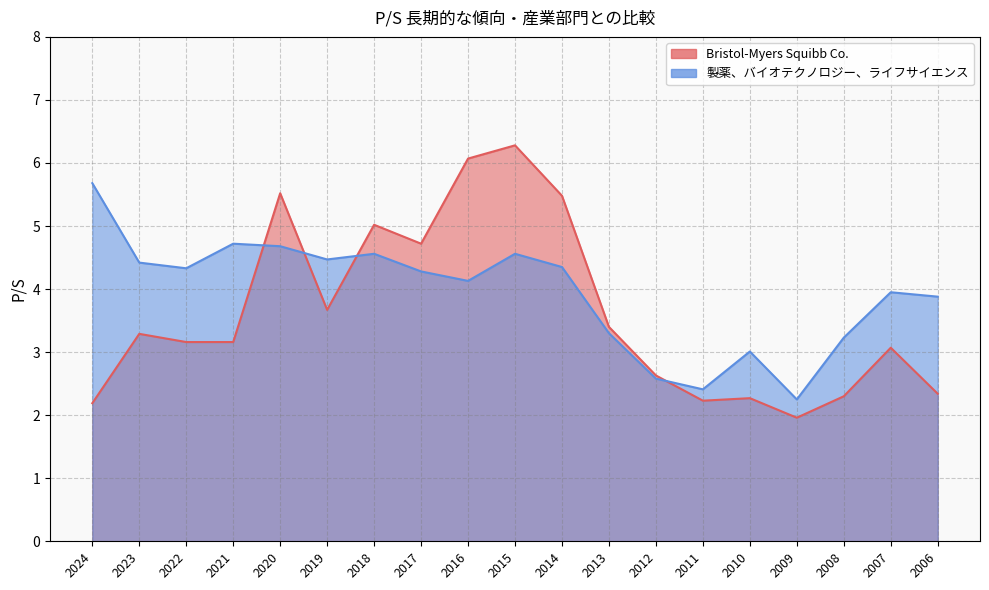

Count the number of data series in this chart.

2